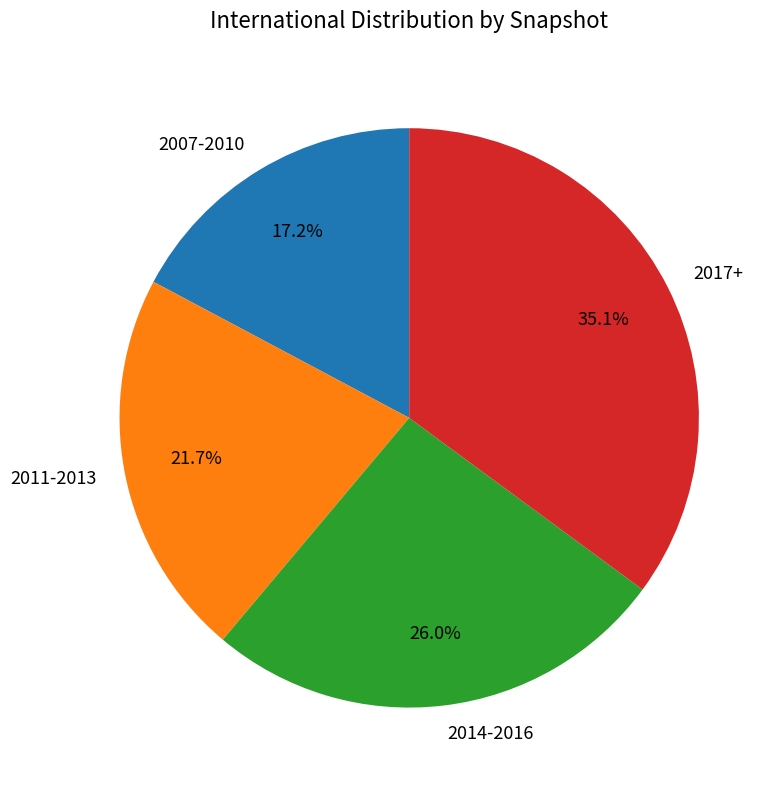

Count the number of slices in the pie.

4